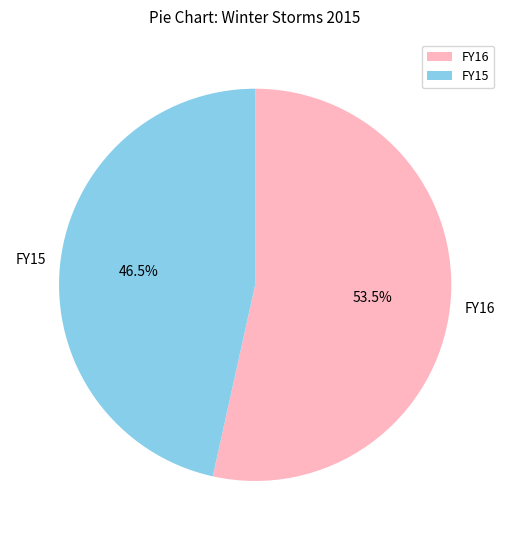

To the nearest percent, what is the difference between the FY15 and FY16 slice percentages?

7%